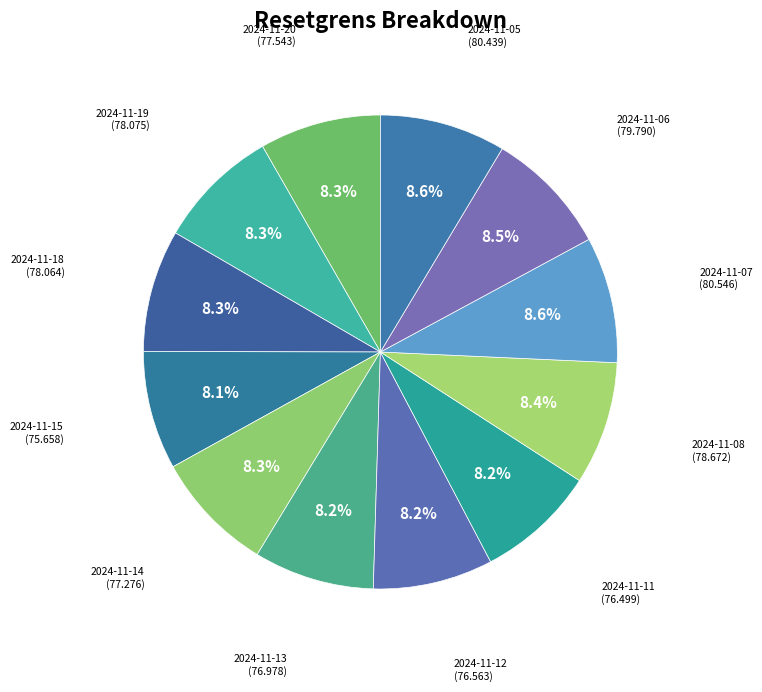

Count the number of slices in the pie.

12